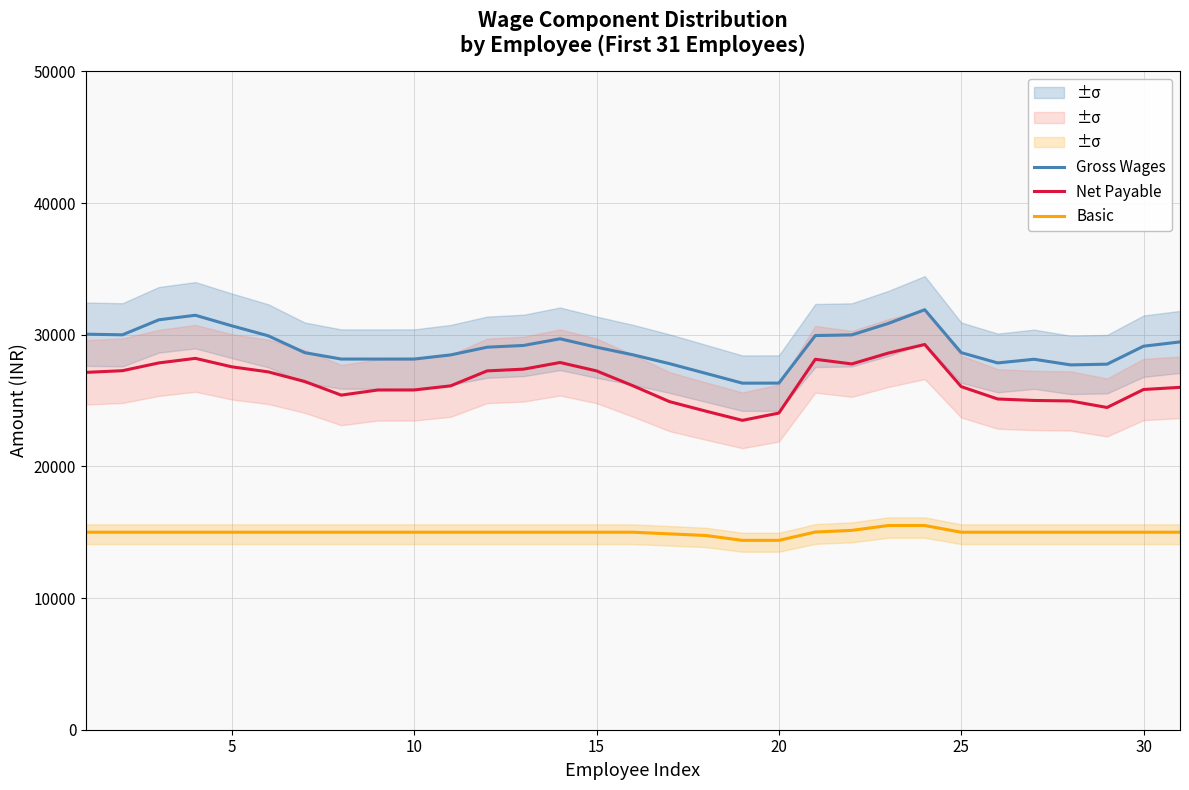

Rank the series by their average value, from lowest to highest.

Basic, Net Payable, Gross Wages